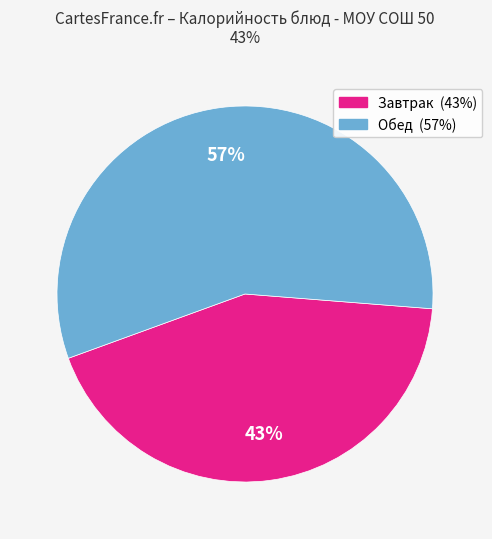

To the nearest percent, what is the difference between the largest and smallest slice percentages?

14%